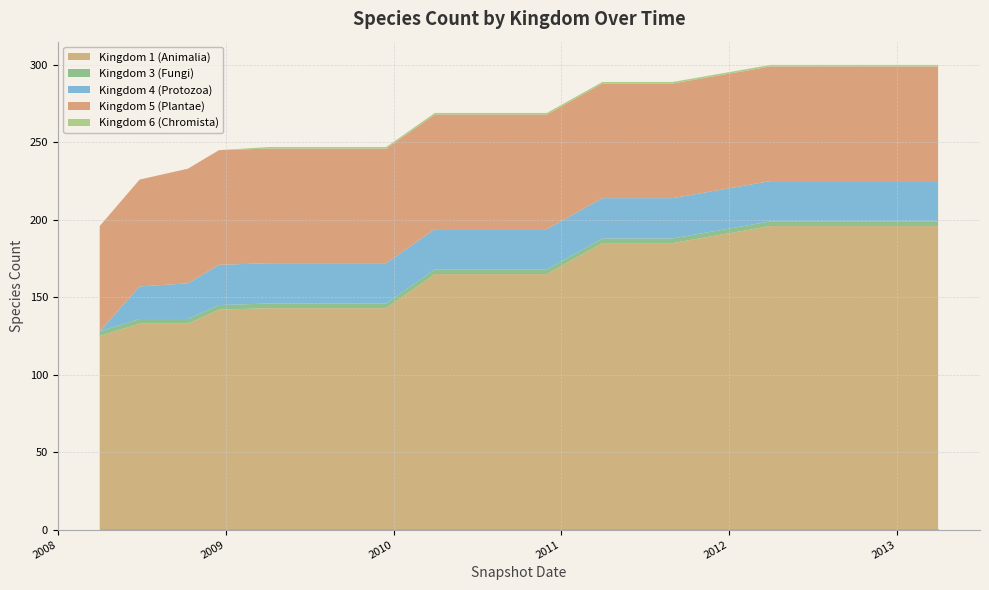

Is it true that 4 equals 14 at 2009-04-06?

False